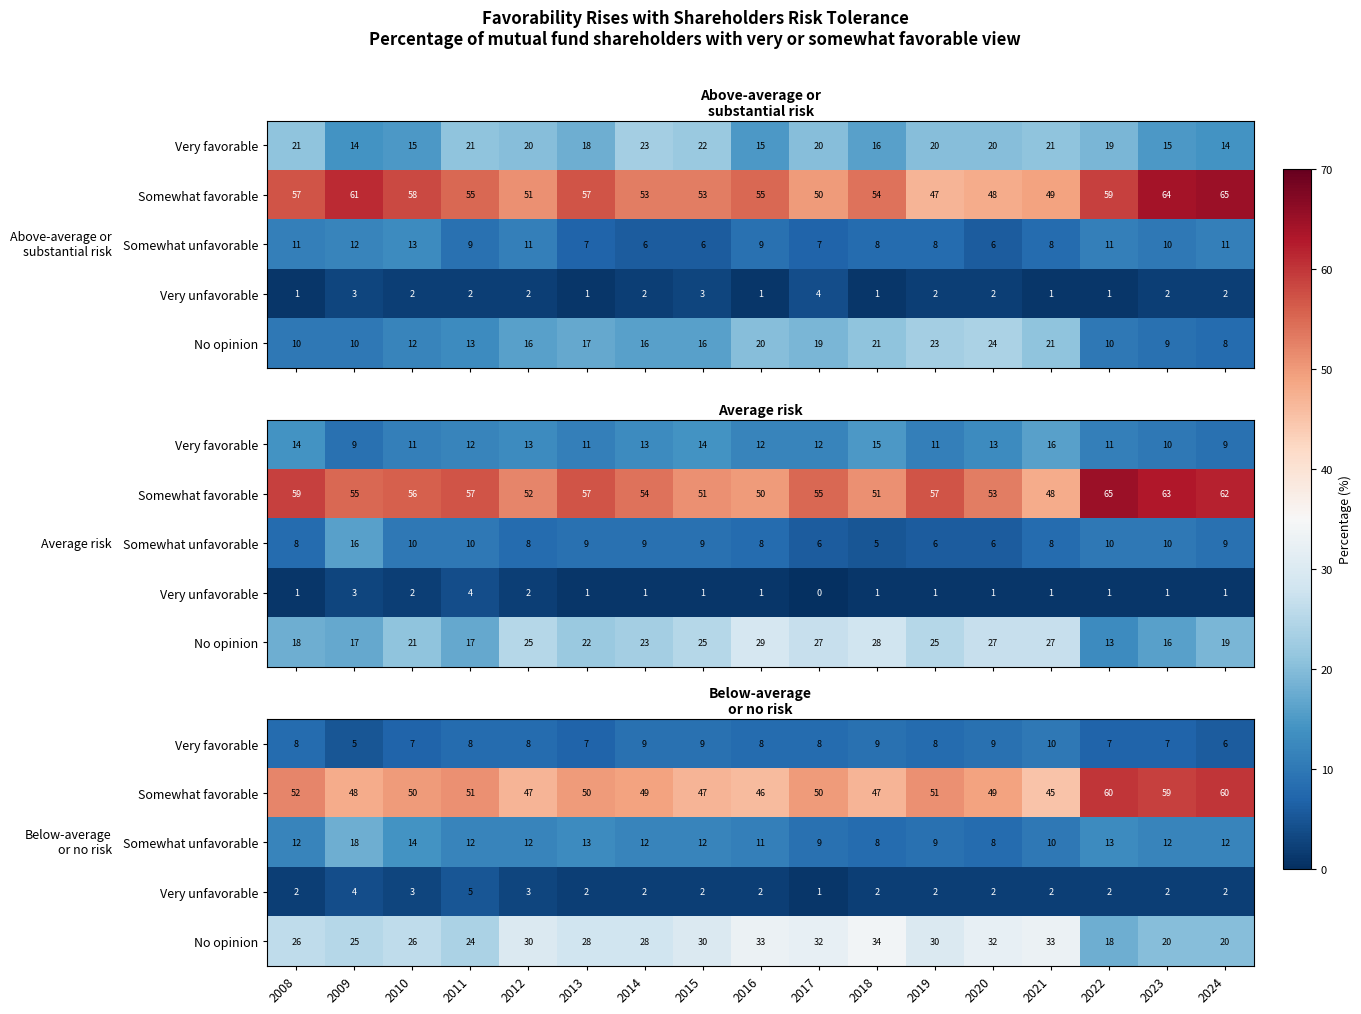

At which category does the chart reach its minimum across all series?

2017